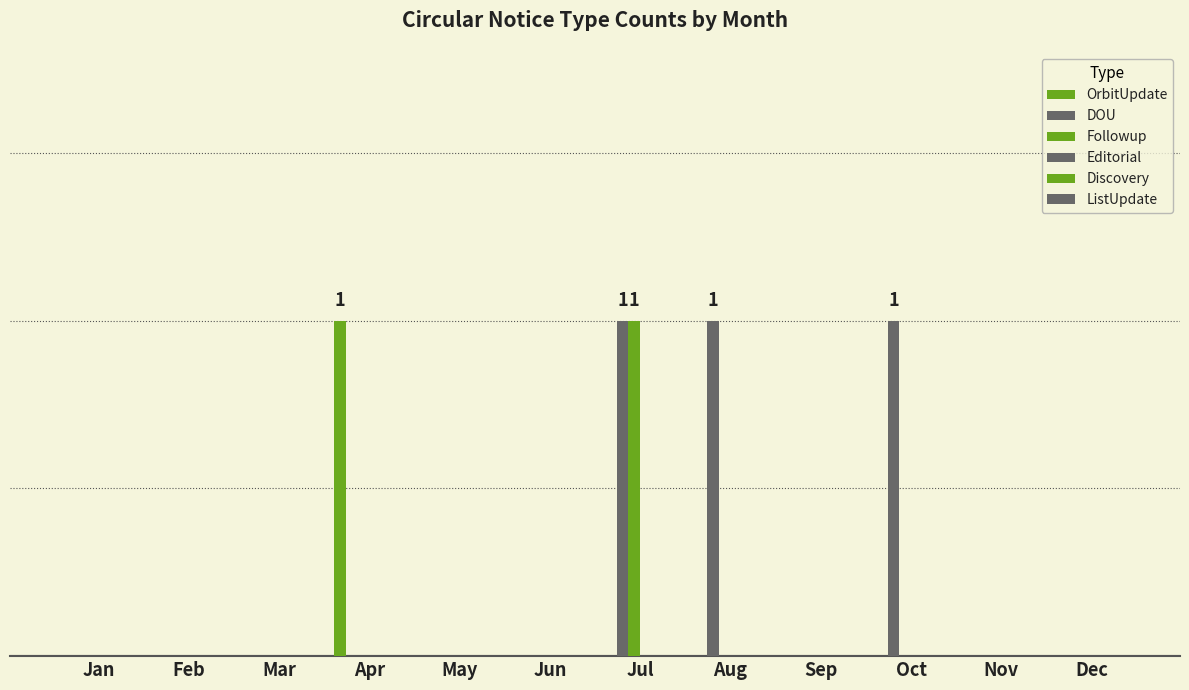

Reading left to right, list all the values displayed in this chart.

OrbitUpdate: Jan=0	Feb=0	Mar=0	Apr=1	May=0	Jun=0	Jul=0	Aug=0	Sep=0	Oct=0	Nov=0	Dec=0
DOU: Jan=0	Feb=0	Mar=0	Apr=0	May=0	Jun=0	Jul=1	Aug=1	Sep=0	Oct=1	Nov=0	Dec=0
Followup: Jan=0	Feb=0	Mar=0	Apr=0	May=0	Jun=0	Jul=1	Aug=0	Sep=0	Oct=0	Nov=0	Dec=0
Editorial: Jan=0	Feb=0	Mar=0	Apr=0	May=0	Jun=0	Jul=0	Aug=0	Sep=0	Oct=0	Nov=0	Dec=0
Discovery: Jan=0	Feb=0	Mar=0	Apr=0	May=0	Jun=0	Jul=0	Aug=0	Sep=0	Oct=0	Nov=0	Dec=0
ListUpdate: Jan=0	Feb=0	Mar=0	Apr=0	May=0	Jun=0	Jul=0	Aug=0	Sep=0	Oct=0	Nov=0	Dec=0